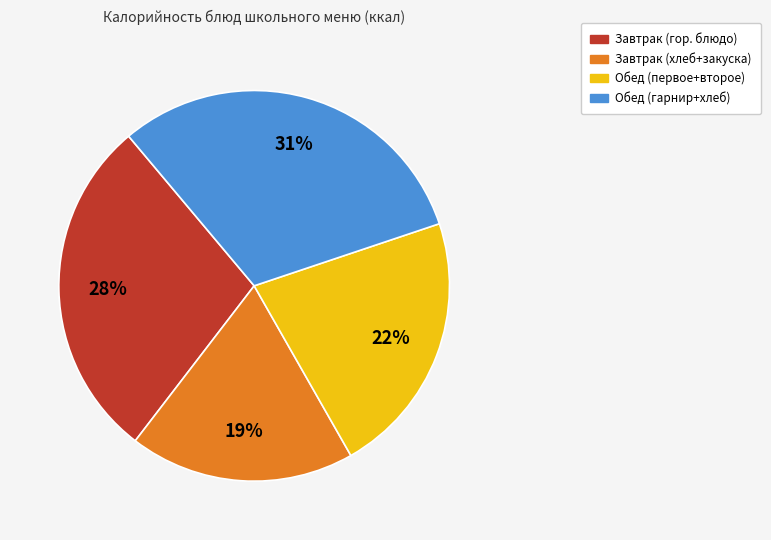

Is there any slice that represents more than half of the pie?

No